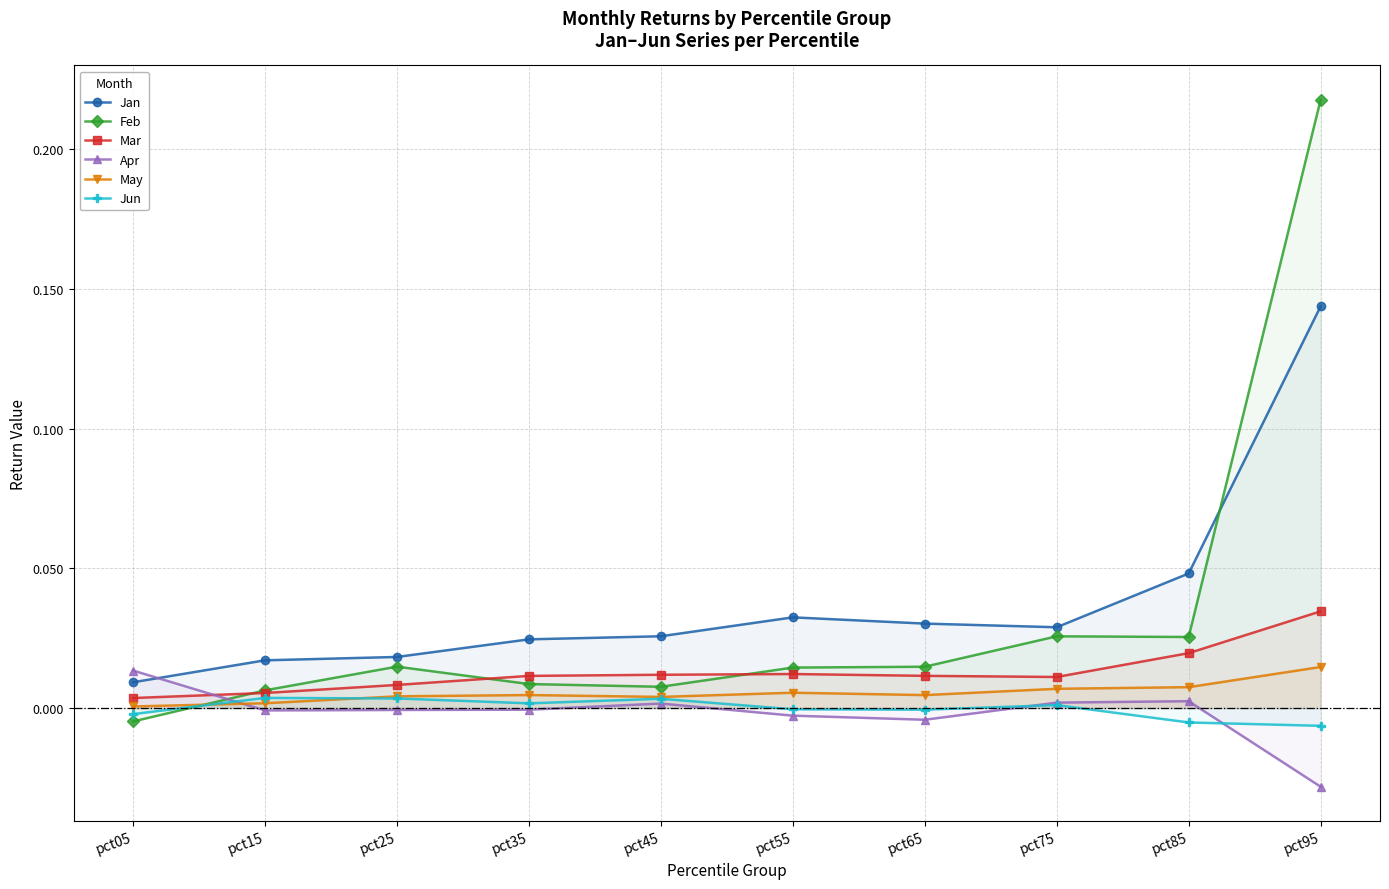

Which series has the widest spread of values?

Feb